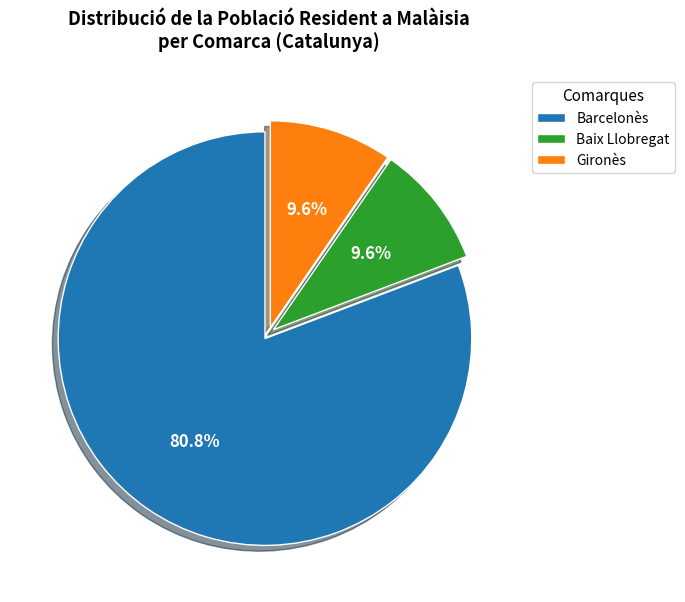

What is the largest slice in the pie chart?

Barcelonès